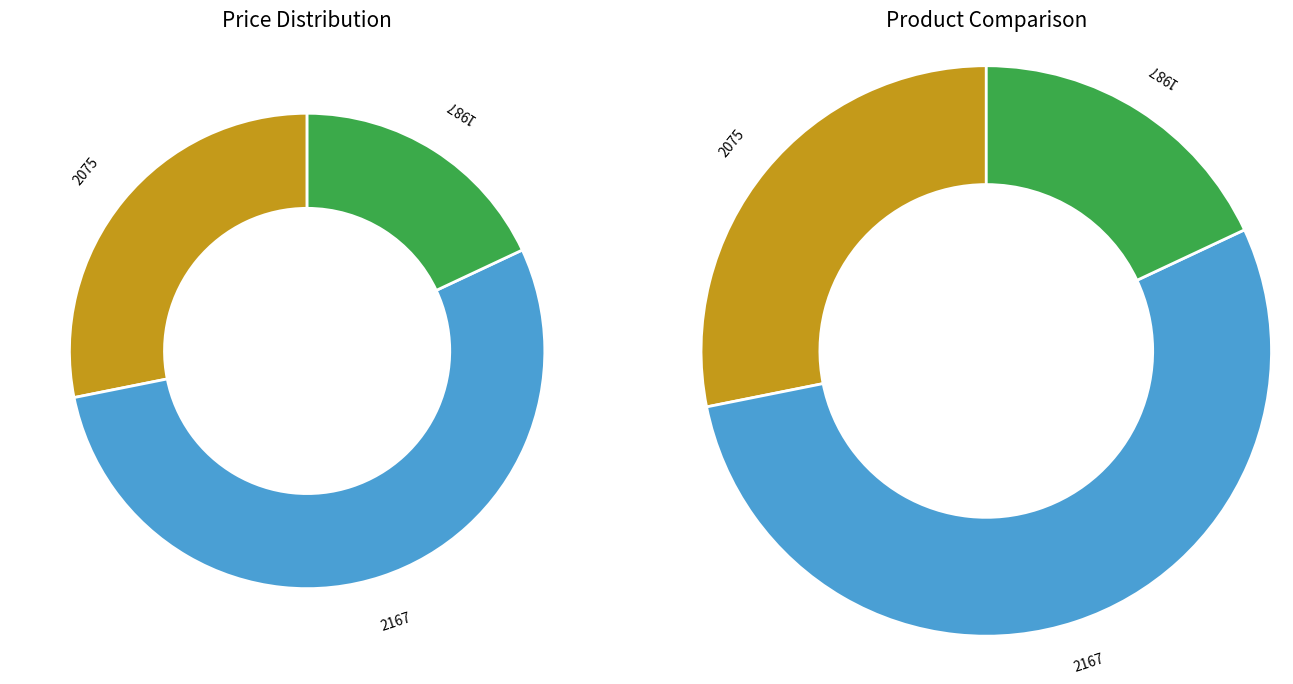

Which slice represents more than half of the pie?

2167